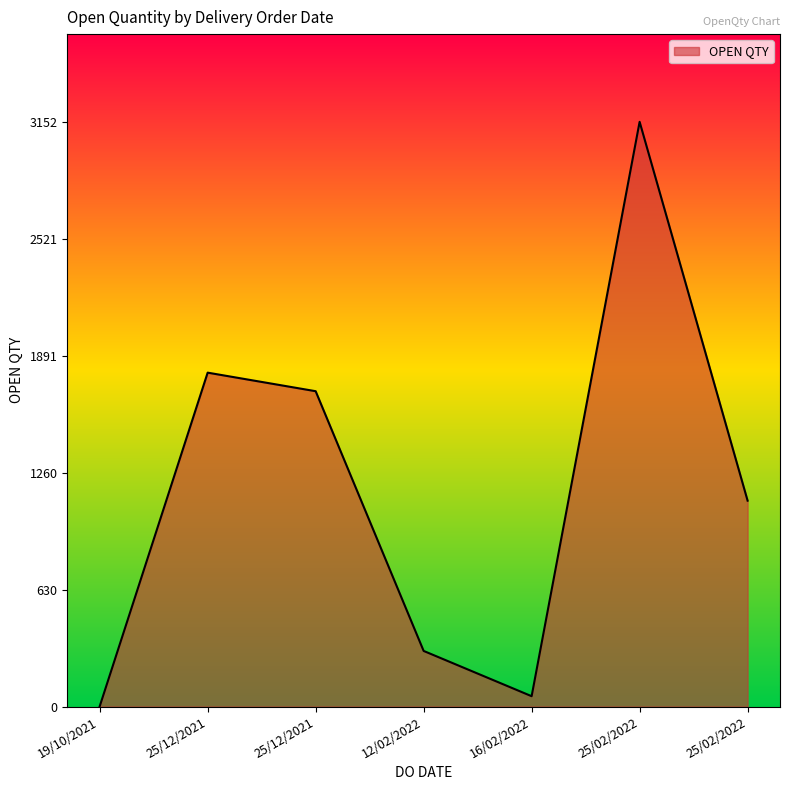

Does the chart display data point markers on the line(s)?

No